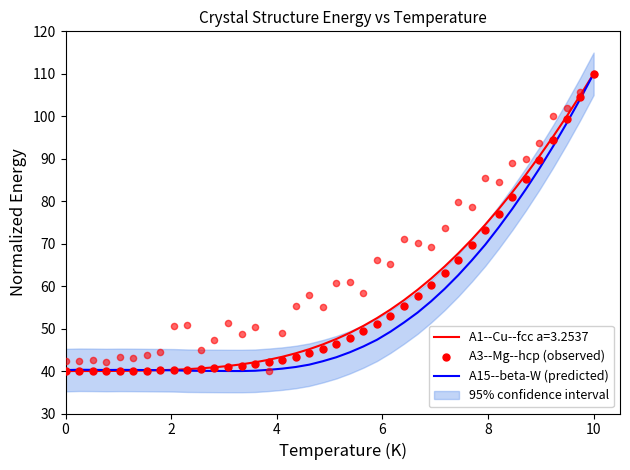

What is the maximum value for A15--beta-W (predicted)?

110.0